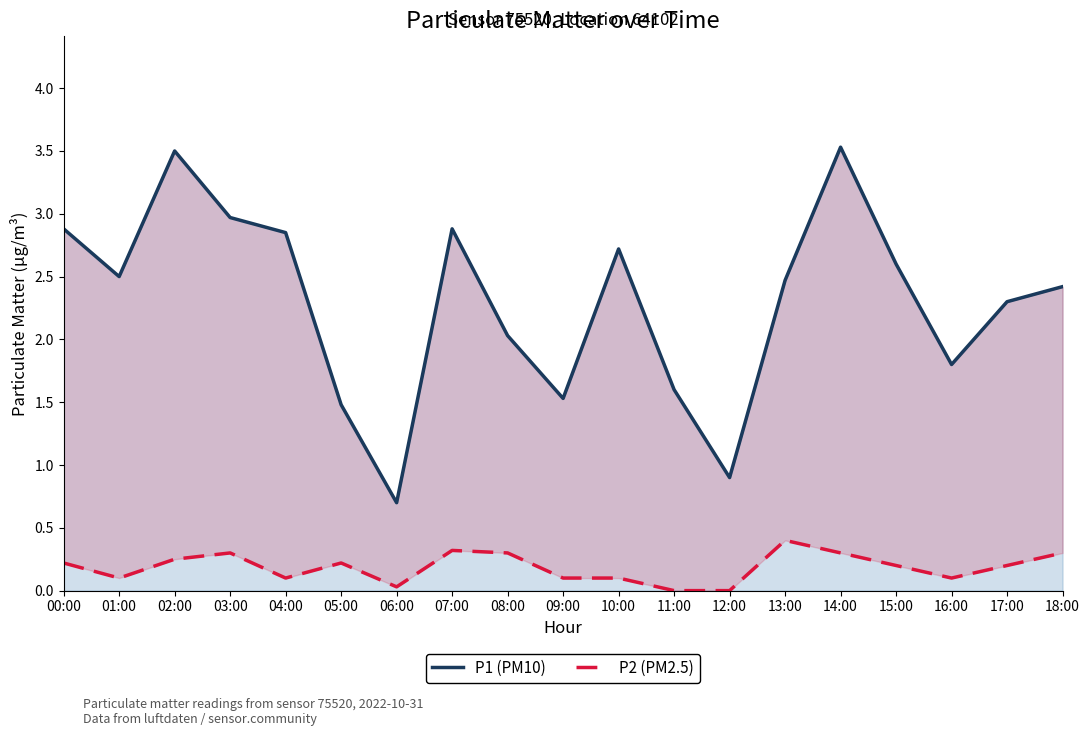

Is the value of P2 (PM2.5) at 15:00 greater than the value of P1 (PM10) at 05:00?

No